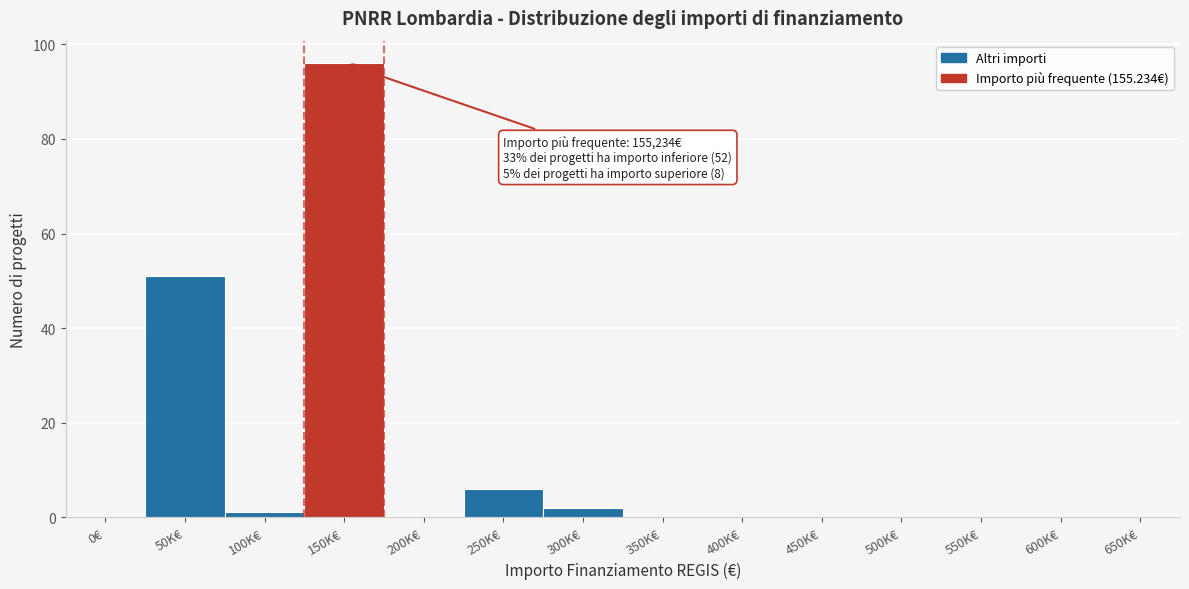

Reading left to right, what are all the values shown in this chart?

0€=0	50K€=51	100K€=1	150K€=96	200K€=0	250K€=6	300K€=2	350K€=0	400K€=0	450K€=0	500K€=0	550K€=0	600K€=0	650K€=0